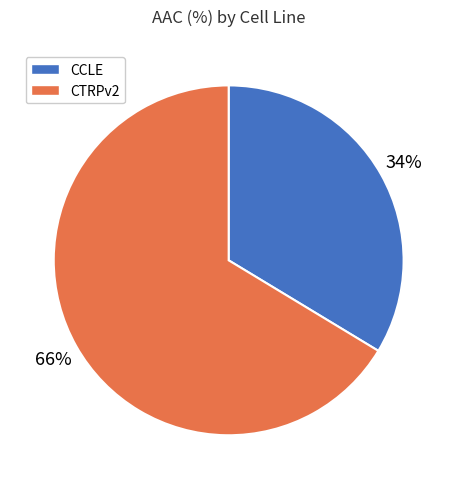

Which slice is the largest?

CTRPv2